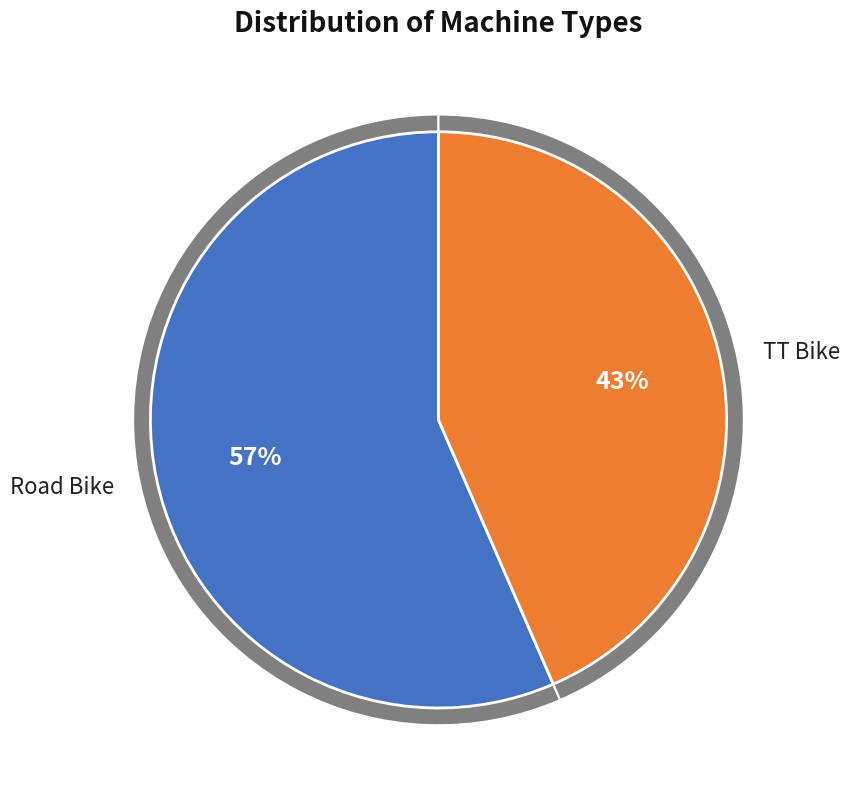

What is the majority slice?

Road Bike